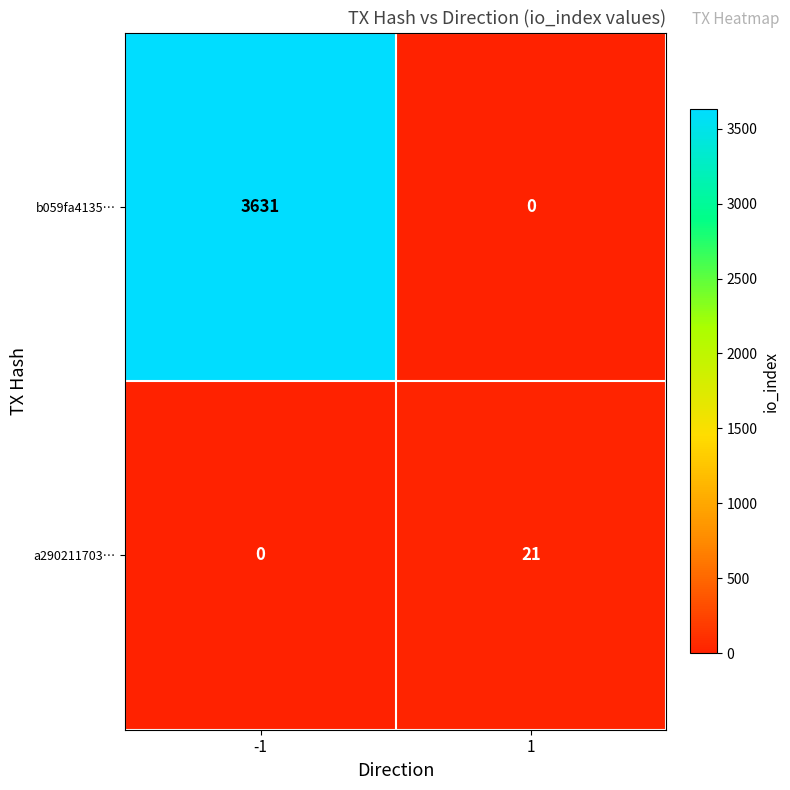

How many series are shown in this chart?

2